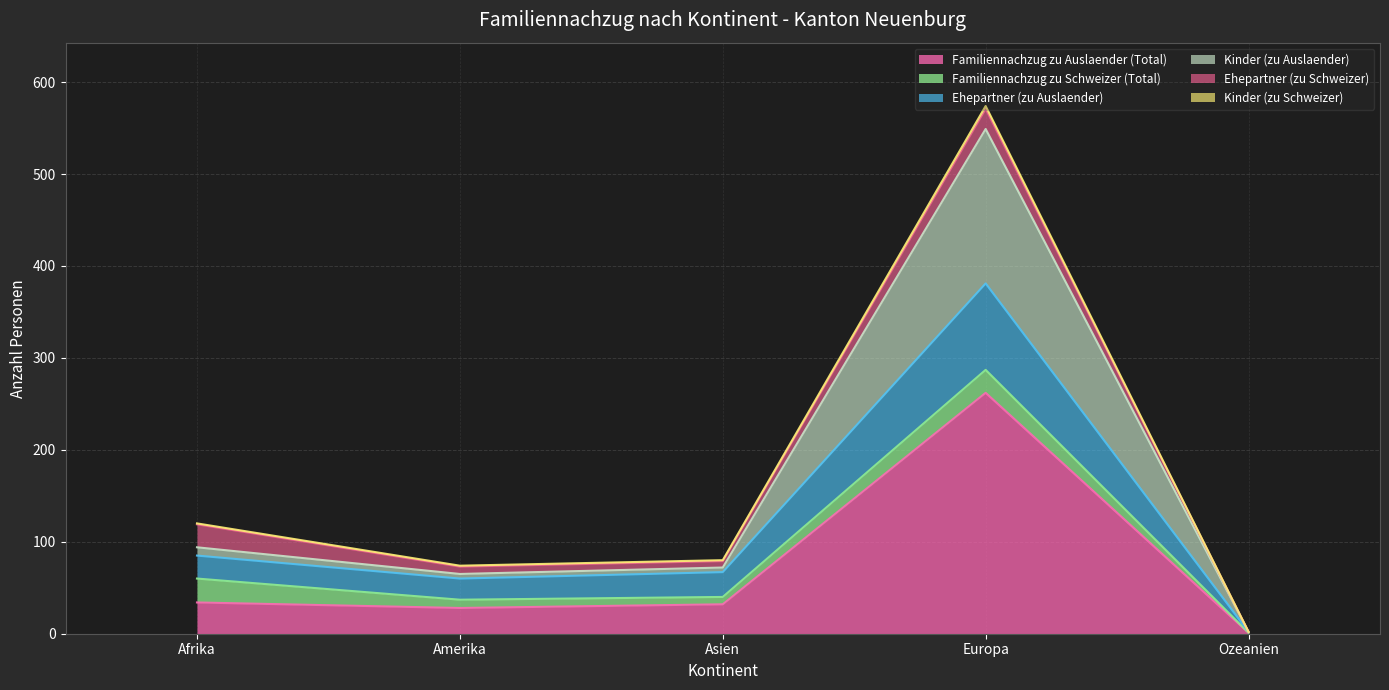

How many lines are shown in the chart?

6